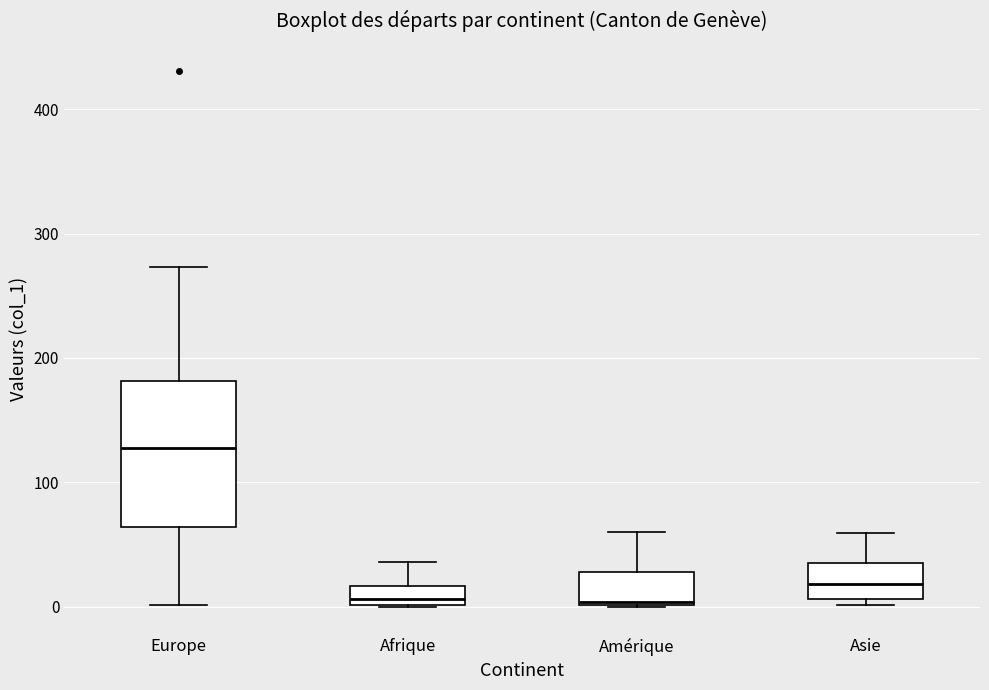

Where does the upper whisker of the box for Afrique end on the y-axis? The values are not printed on the chart, so give them approximately, as read against the axis.

40